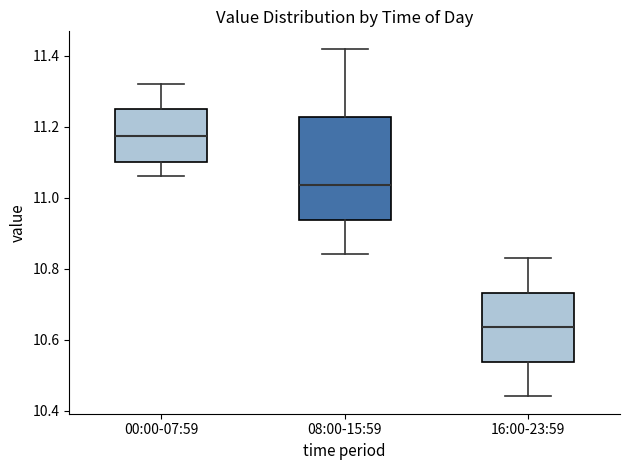

Reading left to right, transcribe this box plot: for each box, give where its median line is, the range the box spans, and where its two whiskers end, as read against the y-axis. The values are not printed on the chart, so give them approximately, as read against the axis.

00:00-07:59: median 11.18, box 11.10 to 11.26, whiskers 11.06 to 11.32
08:00-15:59: median 11.04, box 10.94 to 11.22, whiskers 10.84 to 11.42
16:00-23:59: median 10.64, box 10.54 to 10.74, whiskers 10.44 to 10.84